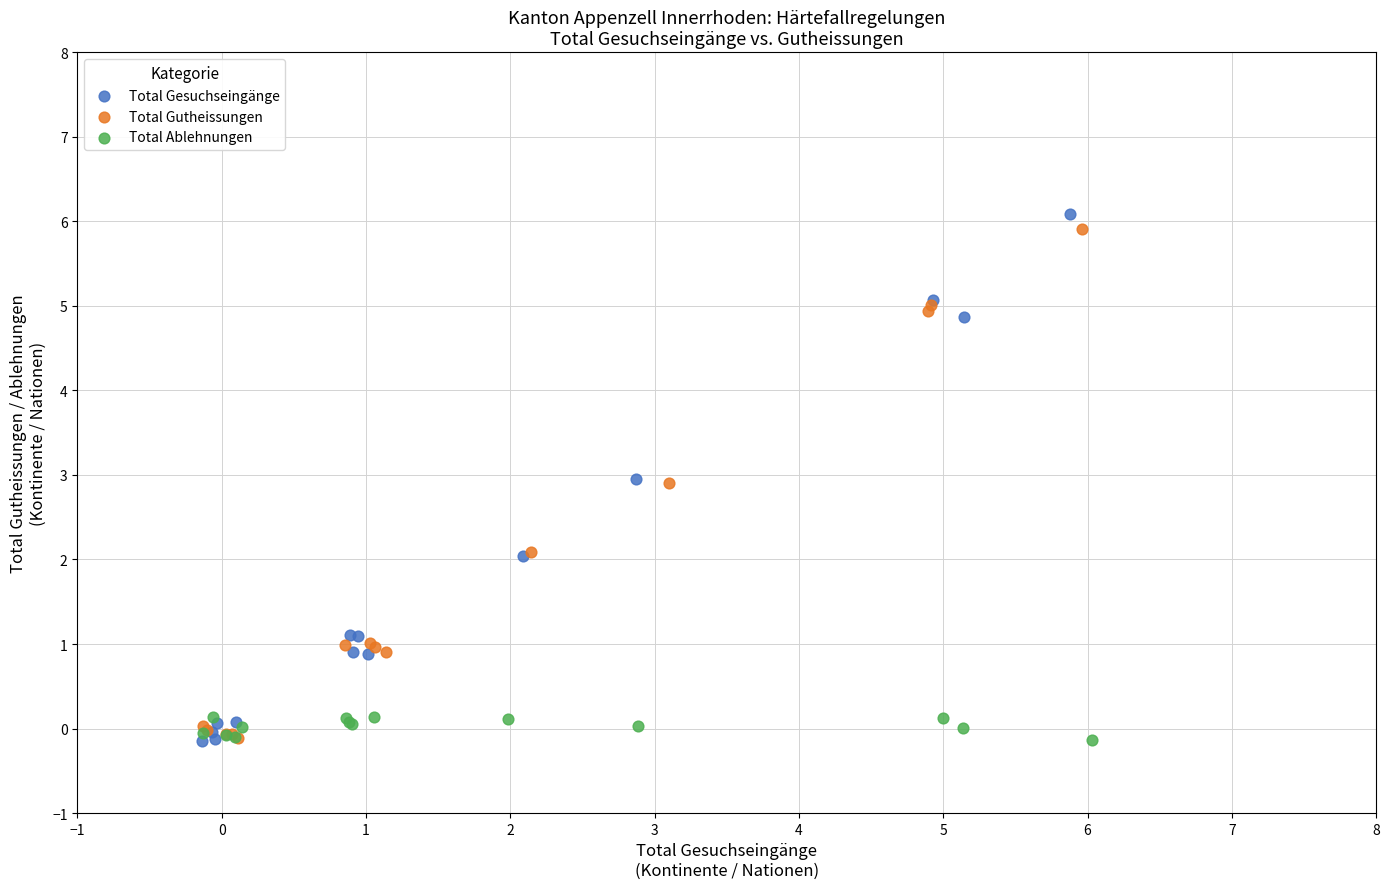

Which series has the largest Y range (max minus min)?

Total Gesuchseingänge